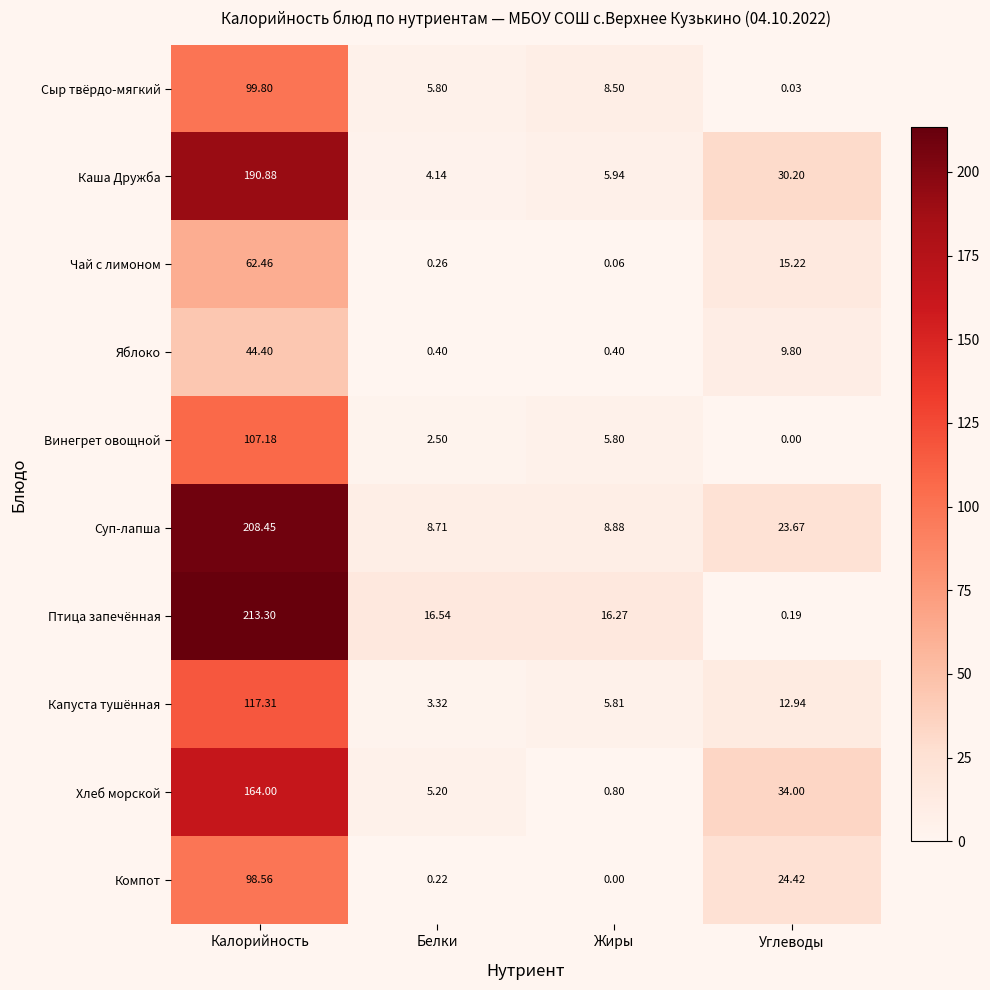

How many data points in Птица запечённая are above 16?

3